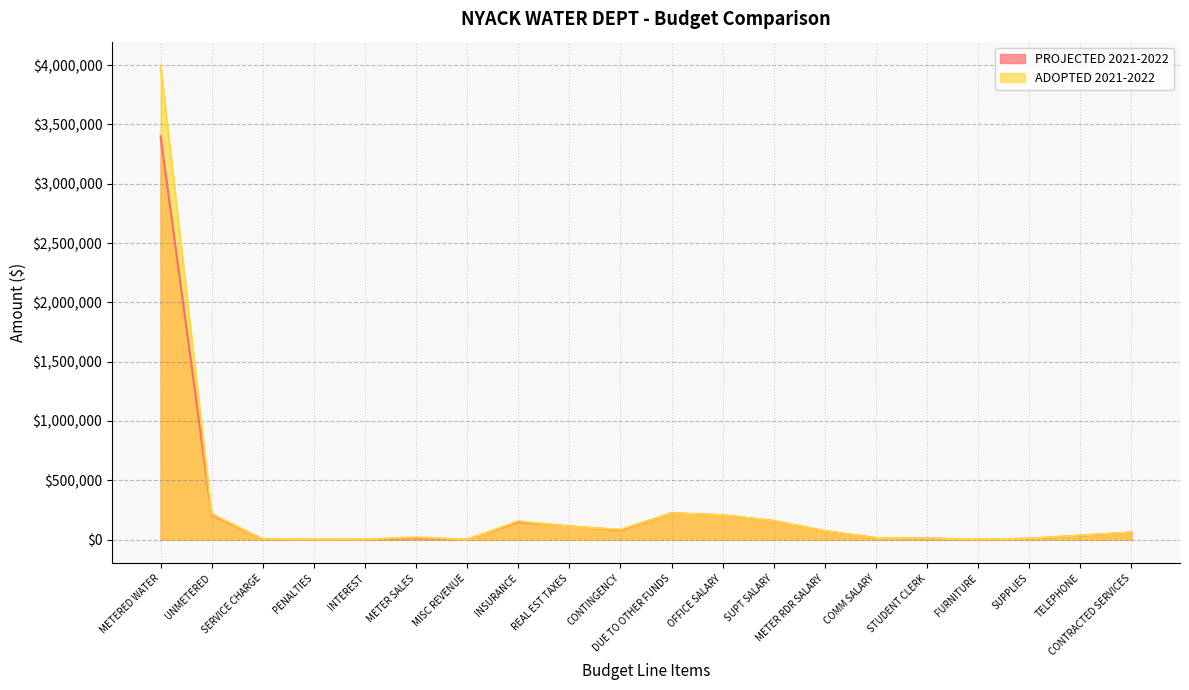

What is the difference between the ADOPTED 2021-2022 values at UNMETERED and STUDENT CLERK?

207000